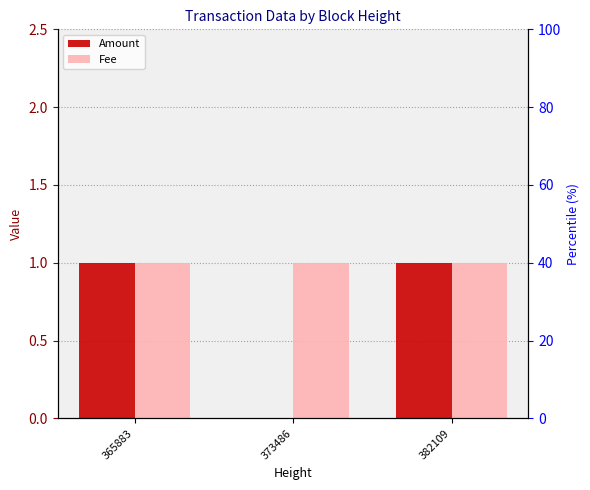

What is the value of the Fee bar at the 1st from the left?

1